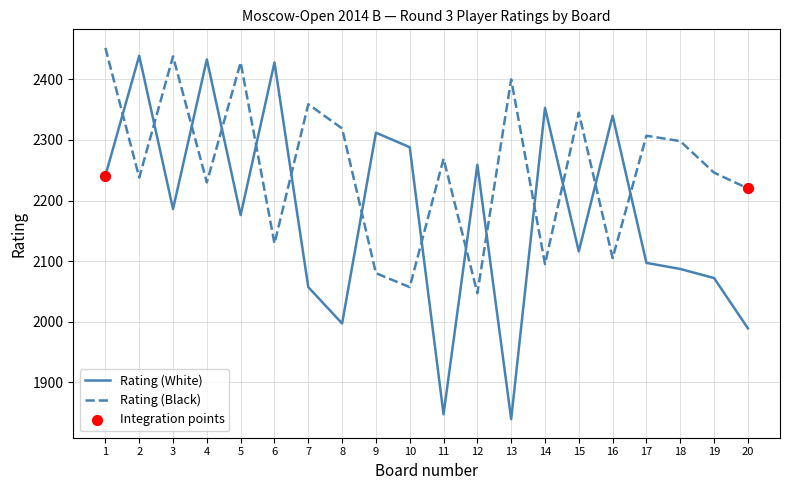

What is the total value across all series at 11?

4116